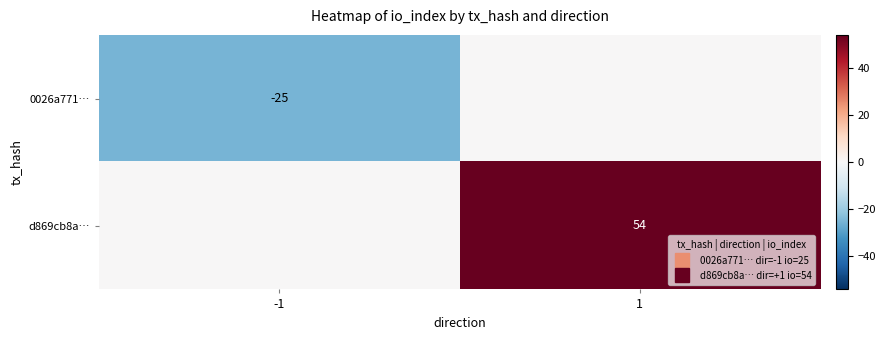

Between 1 and -1, which is larger?

1